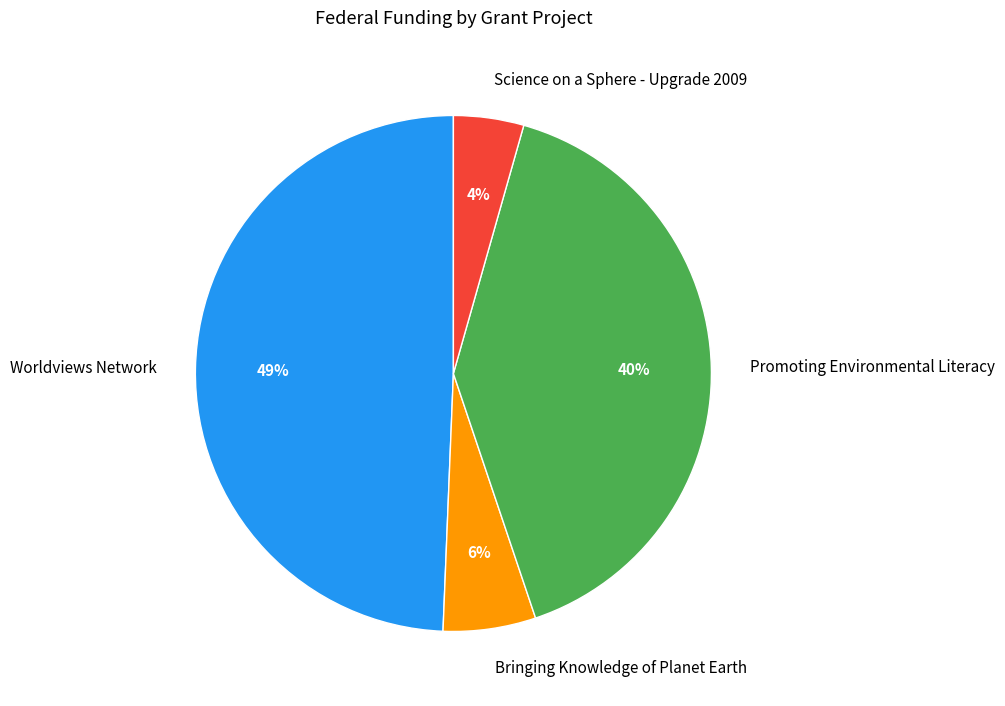

What is the smallest slice in the pie chart?

Science on a Sphere - Upgrade 2009